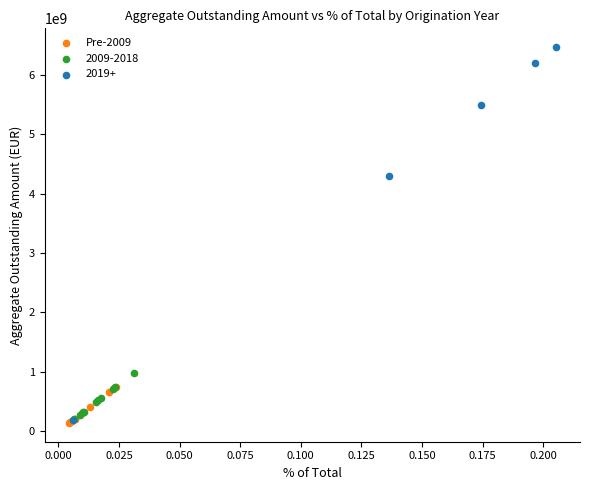

Which series reaches the maximum Y coordinate?

2019+